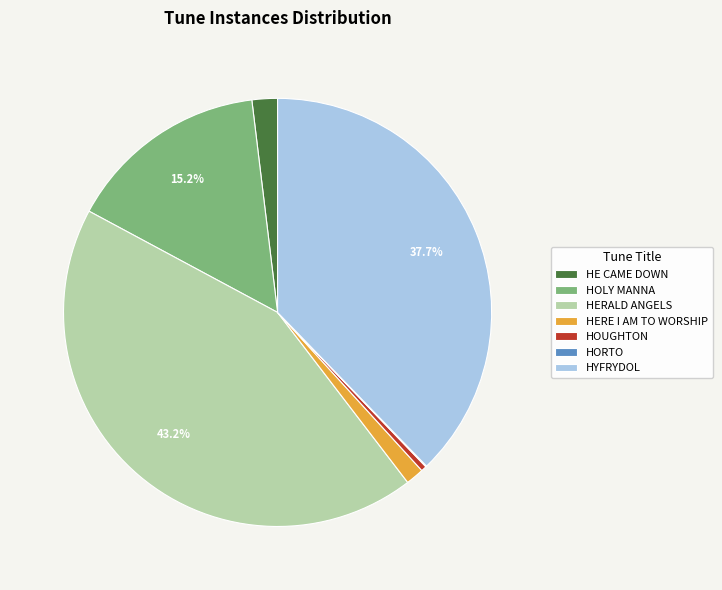

To the nearest percent, what percentage of the pie is HYFRYDOL?

38%